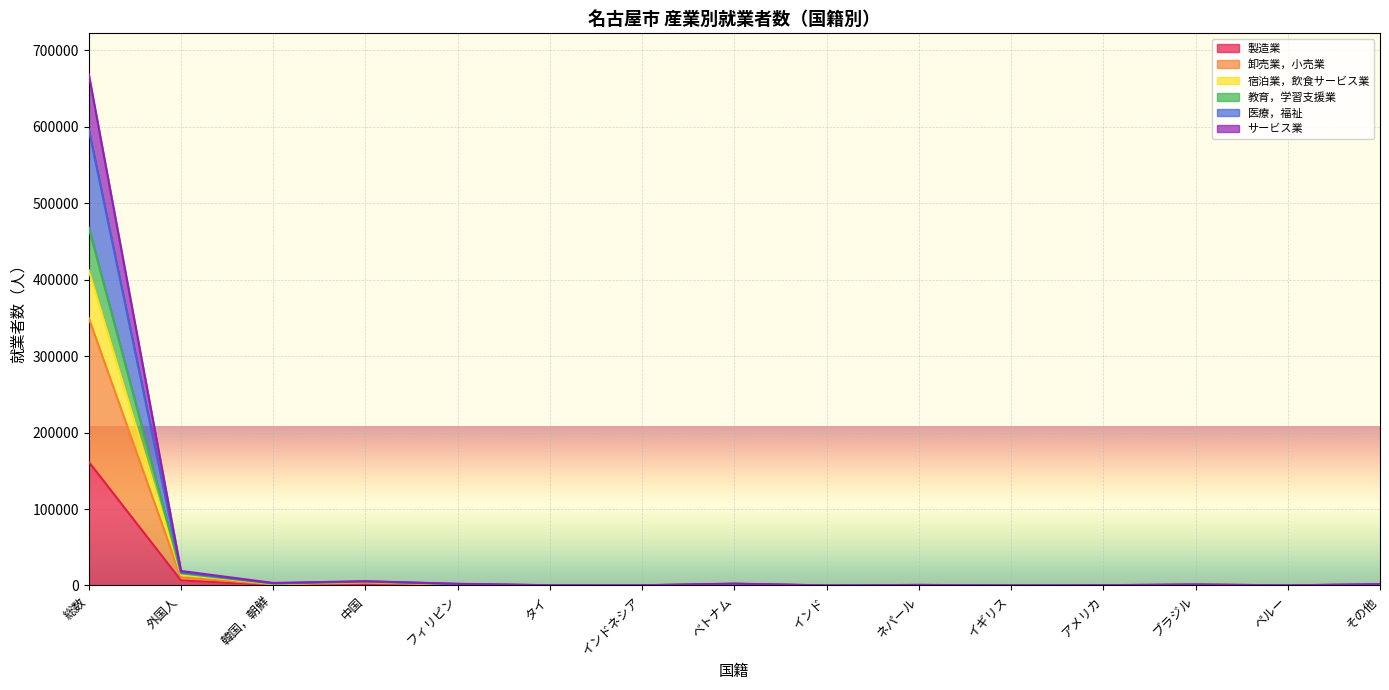

True or false: 製造業 has a value of 161675 at 総数.

True